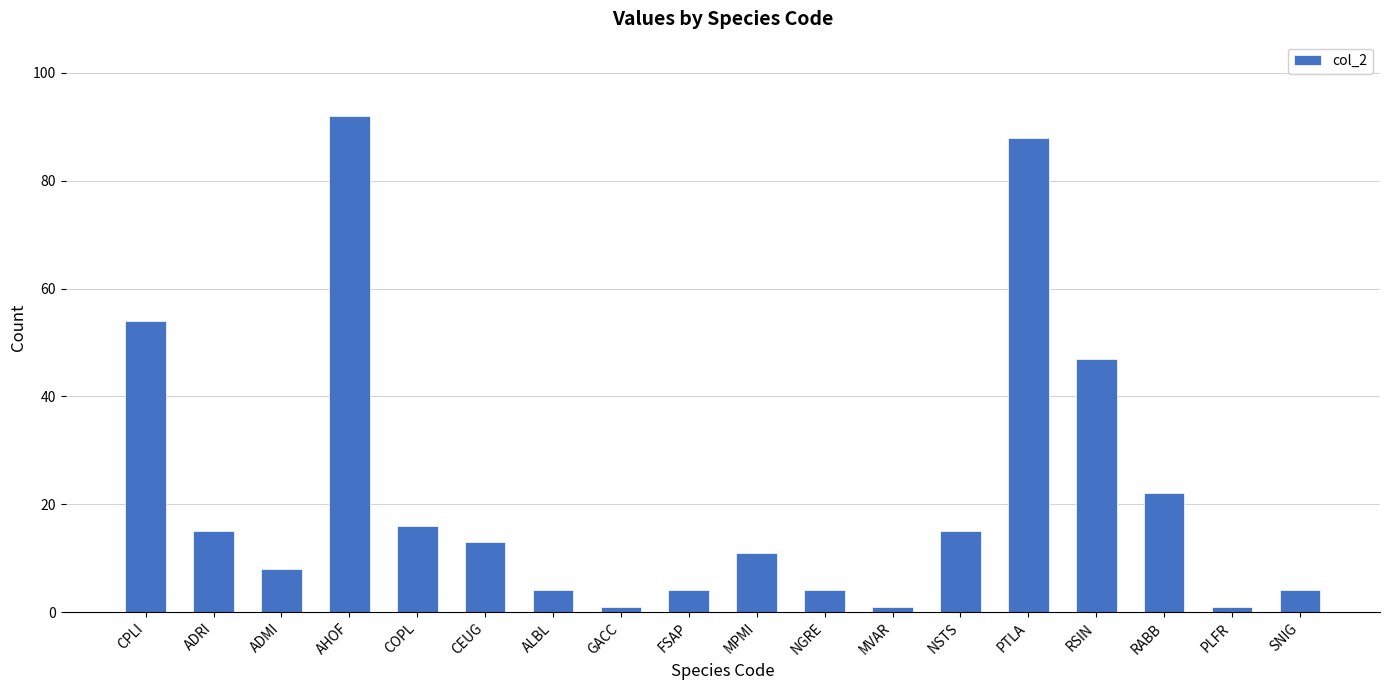

Where is the data nearest to the value 46?

RSIN